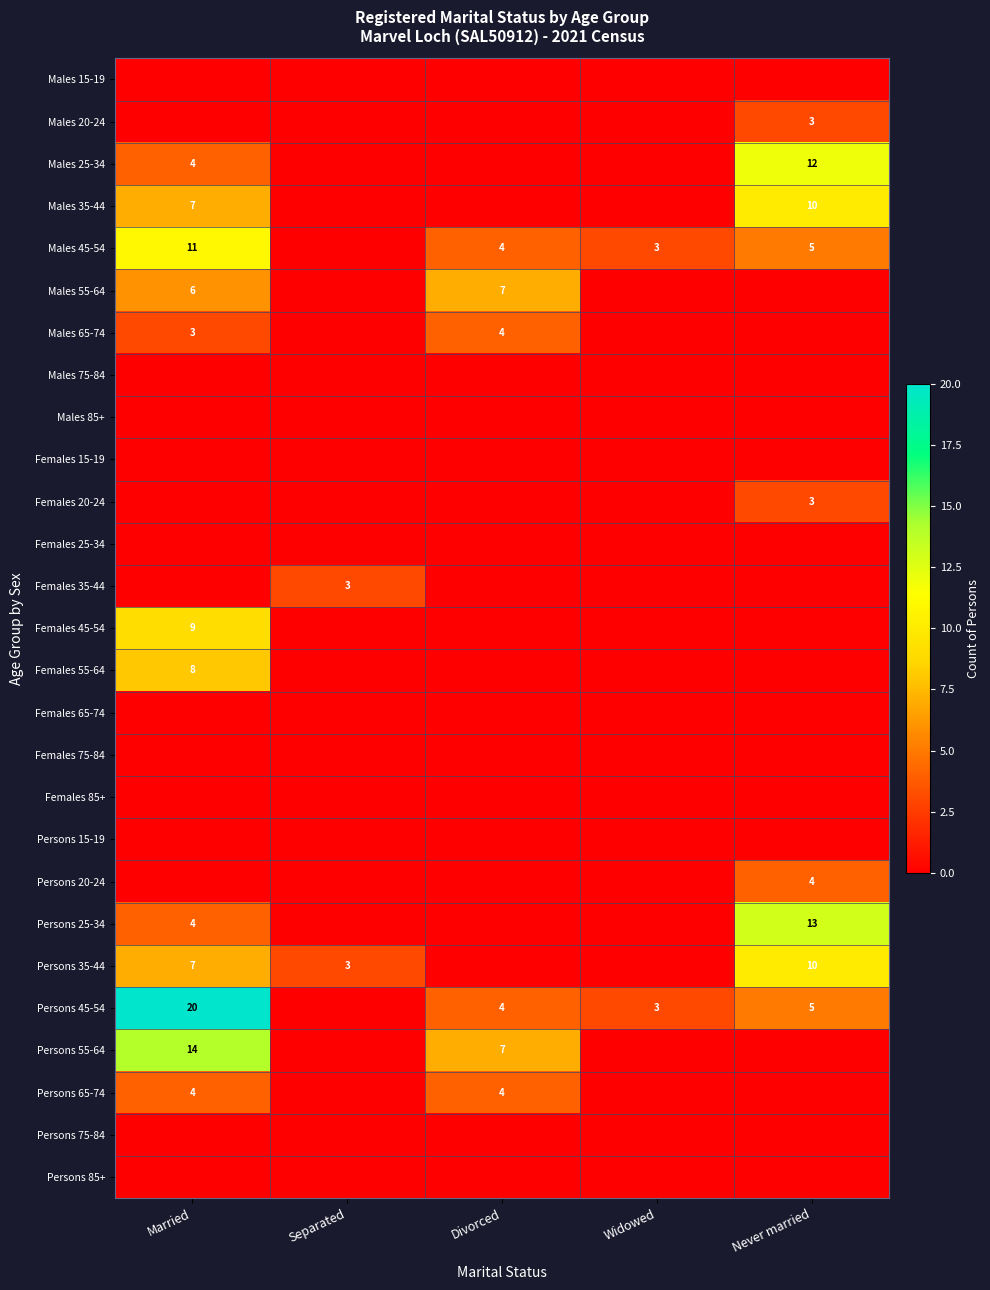

Count the number of data series in this chart.

27